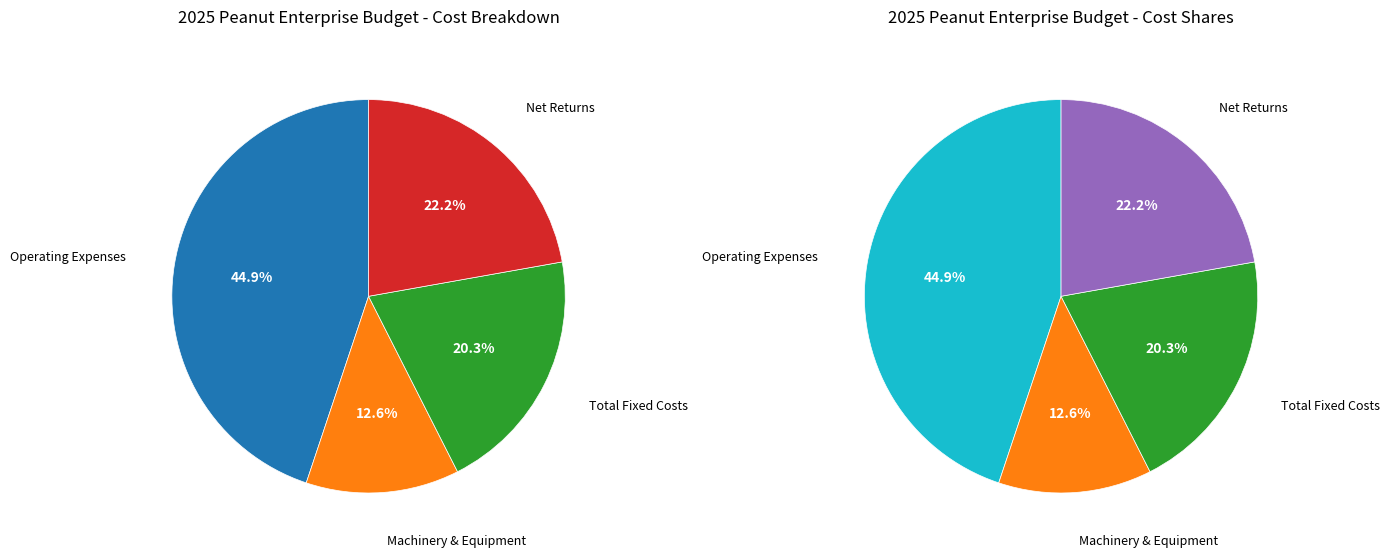

True or false: Net Returns accounts for 22% of the total.

True